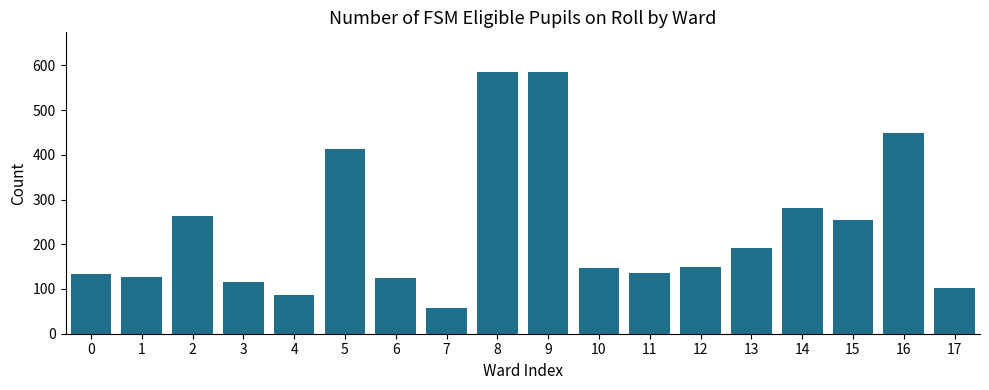

What is the value of the 5th bar from the left?

87